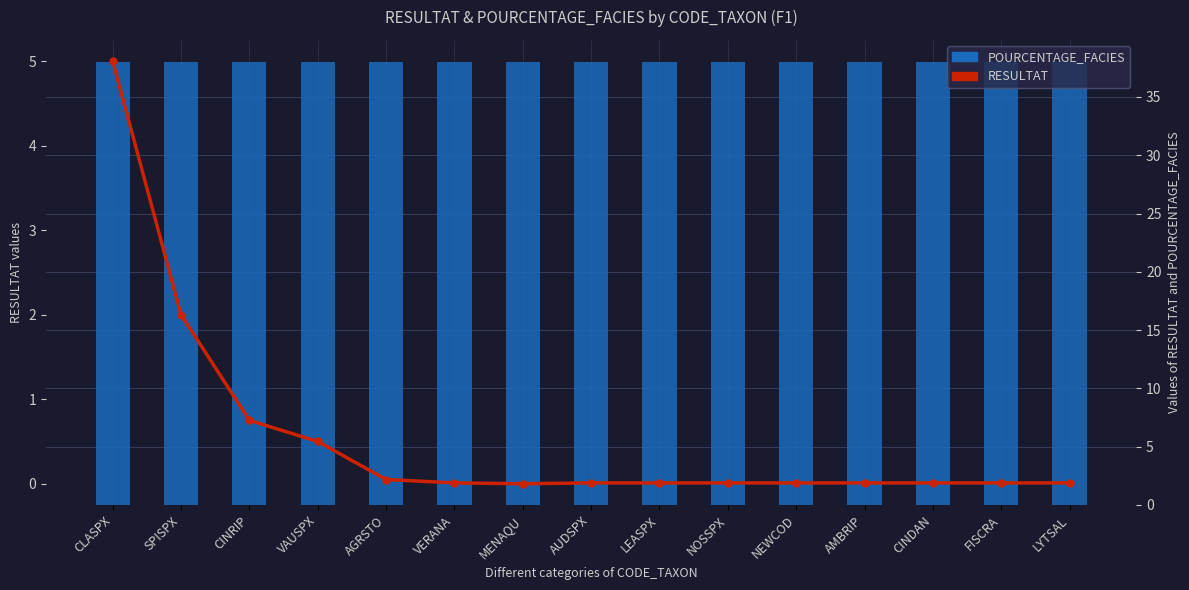

What position from the right is CINDAN?

3